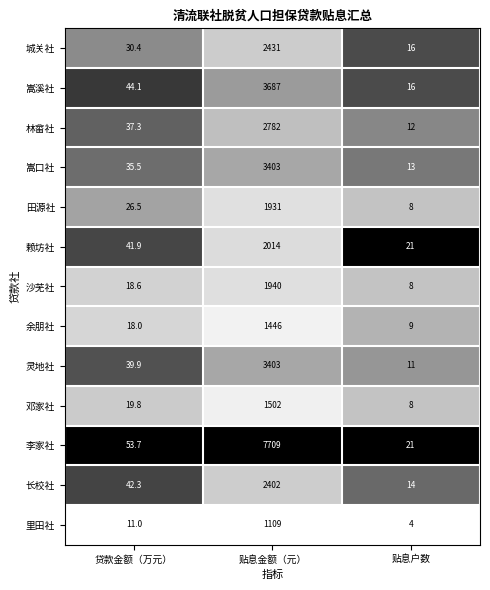

Which category has the lowest value across all series?

贴息户数